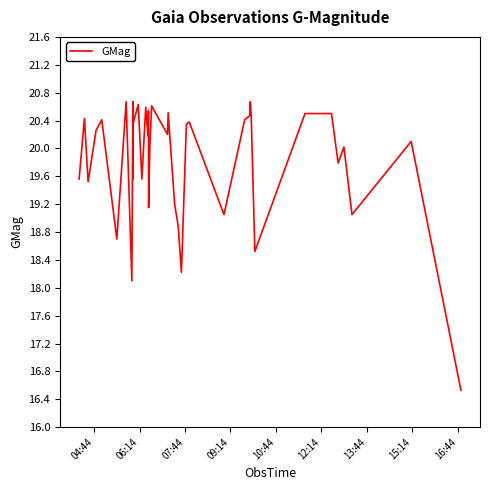

What is the difference between the maximum and second lowest values?

2.6